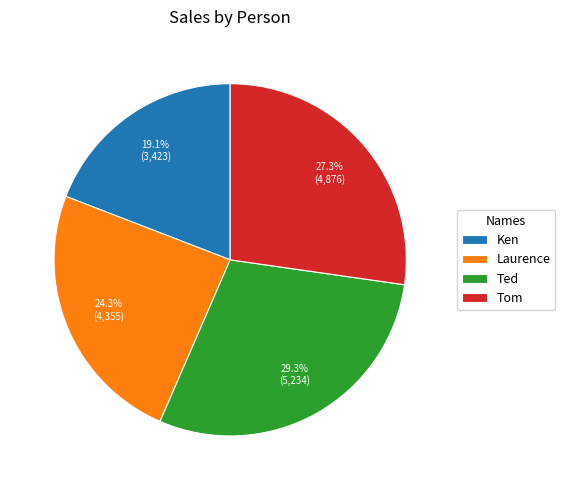

How many segments does this pie chart have?

4